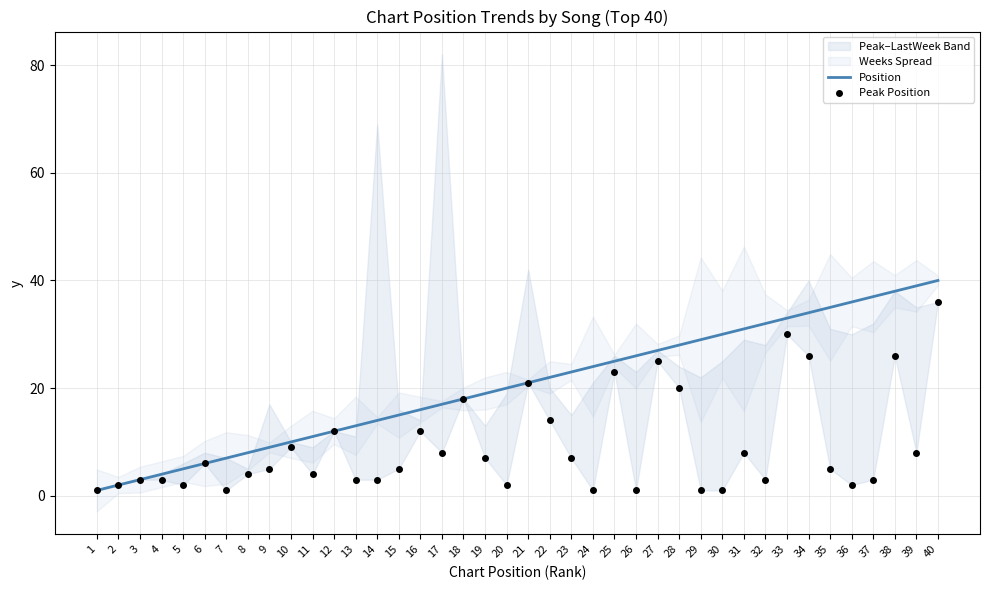

What are all the series names shown in the legend?

Position, Peak Position